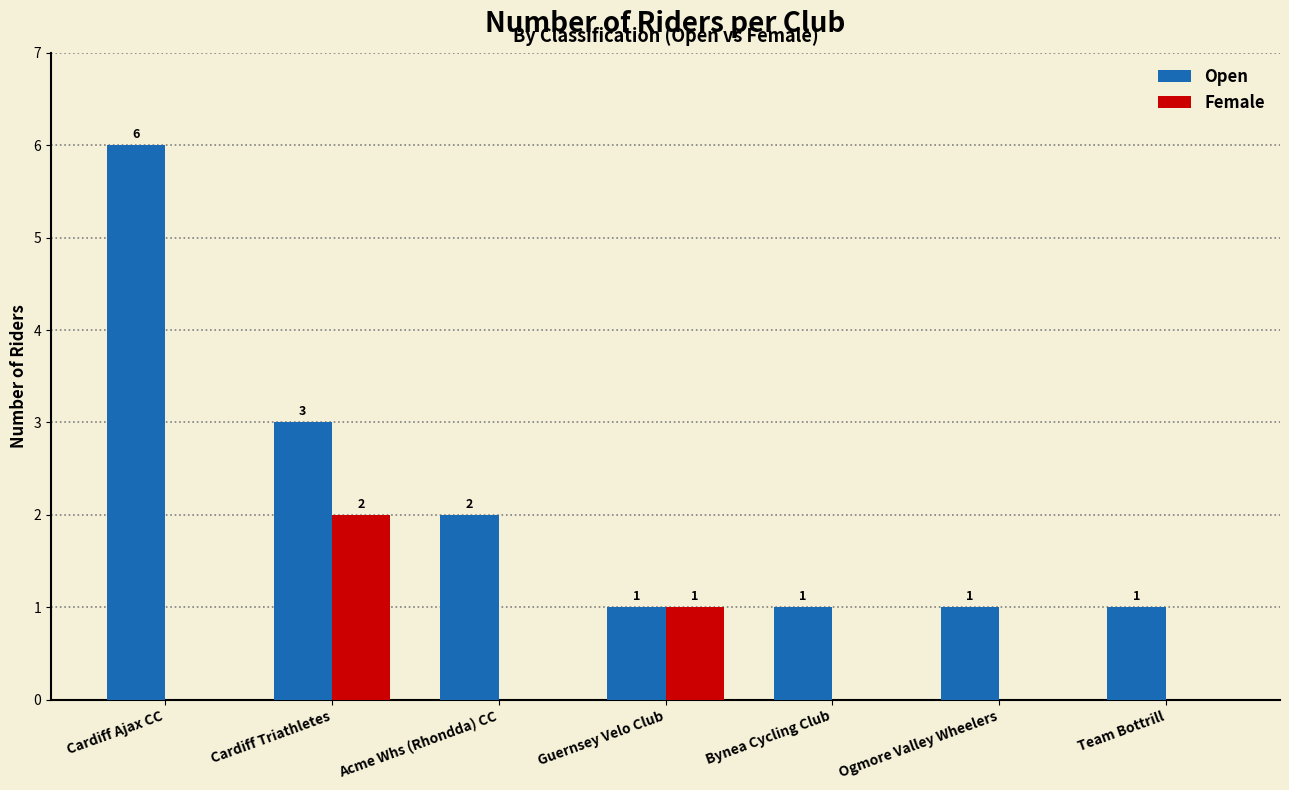

Reading left to right, extract all data points from this chart.

Open: Cardiff Ajax CC=6	Cardiff Triathletes=3	Acme Whs (Rhondda) CC=2	Guernsey Velo Club=1	Bynea Cycling Club=1	Ogmore Valley Wheelers=1	Team Bottrill=1
Female: Cardiff Ajax CC=0	Cardiff Triathletes=2	Acme Whs (Rhondda) CC=0	Guernsey Velo Club=1	Bynea Cycling Club=0	Ogmore Valley Wheelers=0	Team Bottrill=0